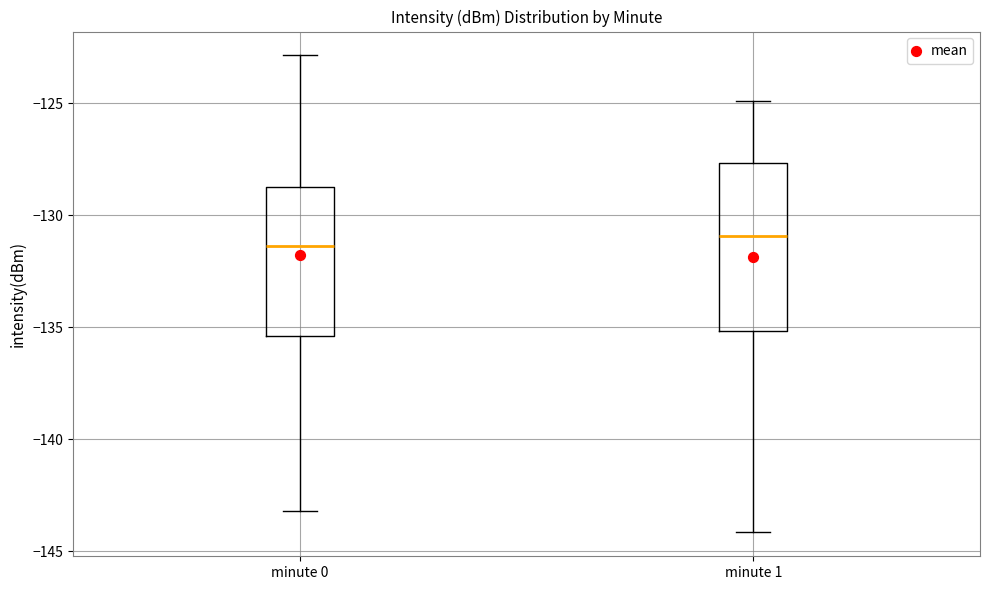

Reading left to right, read every box against the y-axis: the position of its median line, the range the box covers, and the ends of its whiskers. The values are not printed on the chart, so give them approximately, as read against the axis.

minute 0: median -131.5, box -135.5 to -128.5, whiskers -143.0 to -123.0
minute 1: median -131.0, box -135.0 to -127.5, whiskers -144.0 to -125.0